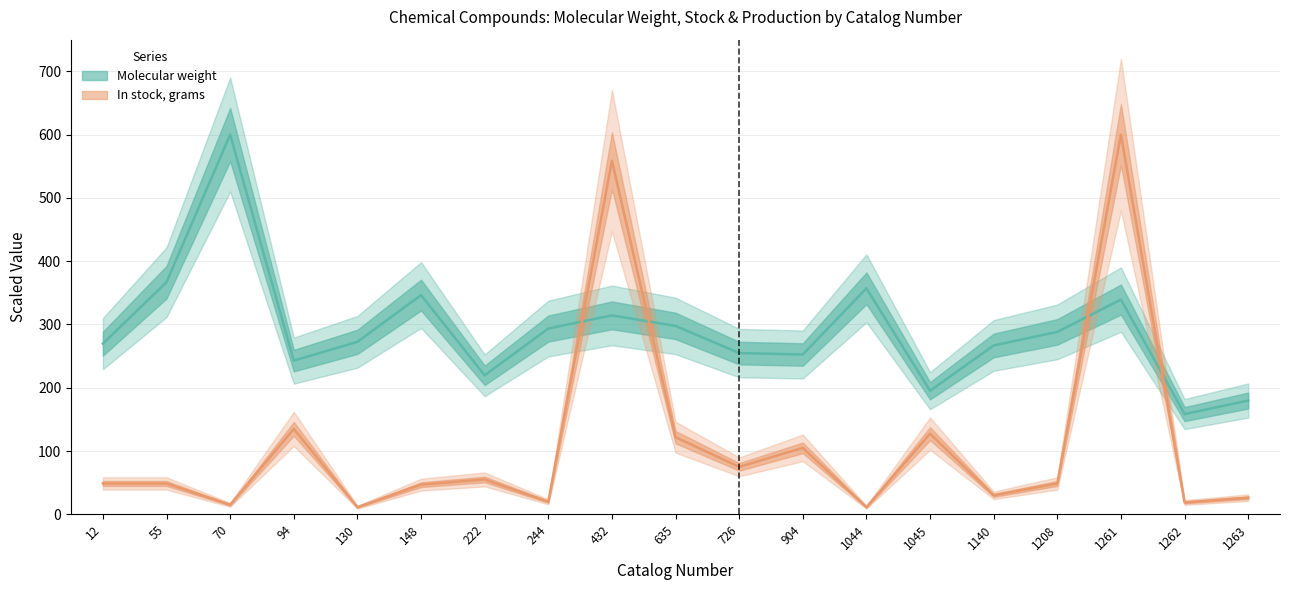

List the series in order of their overall mean, lowest first.

In stock, grams, Molecular weight